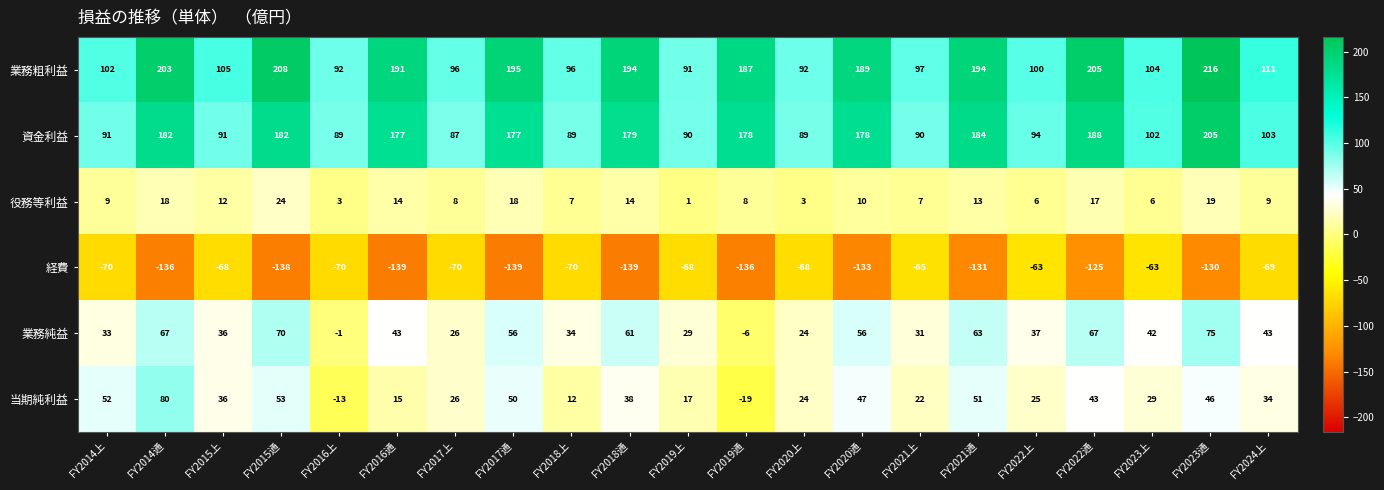

How many data points does each series have?

21